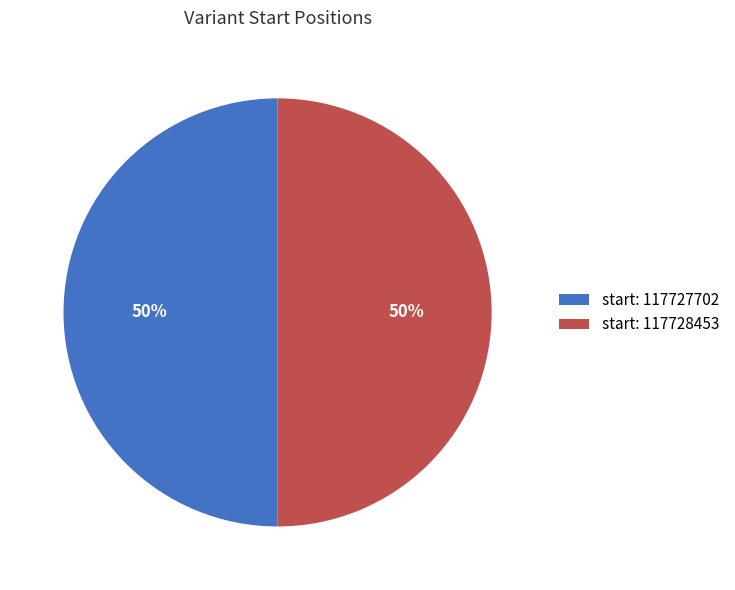

Is it true that start: 117728453 is 40% of the pie?

False